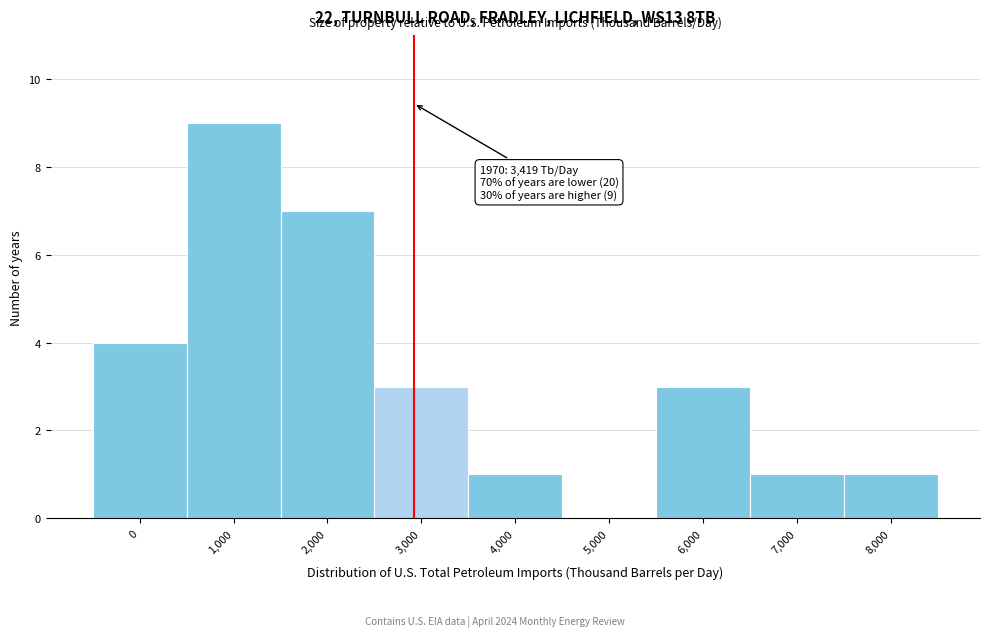

Reading left to right, transcribe all the data shown in this chart.

0=4	1,000=9	2,000=7	3,000=3	4,000=1	5,000=0	6,000=3	7,000=1	8,000=1